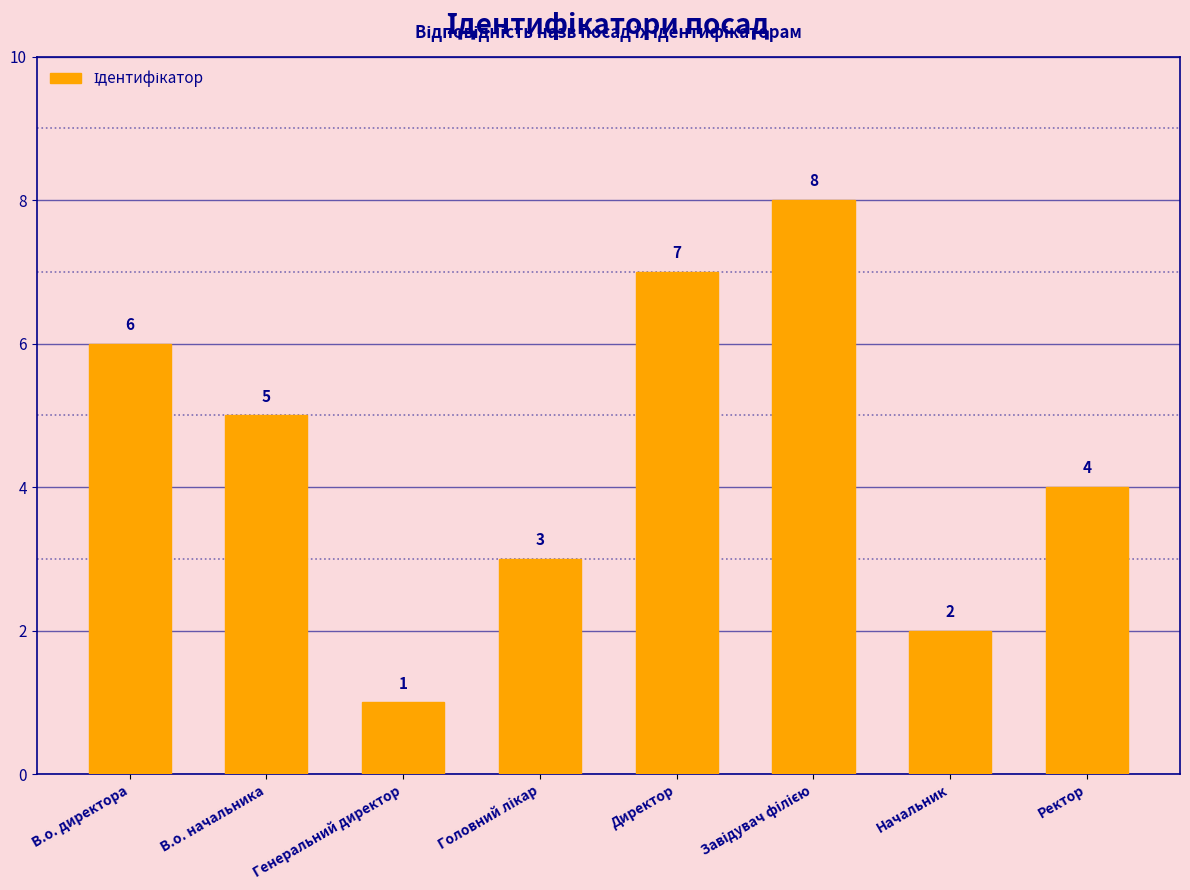

Does the chart contain any negative values?

No